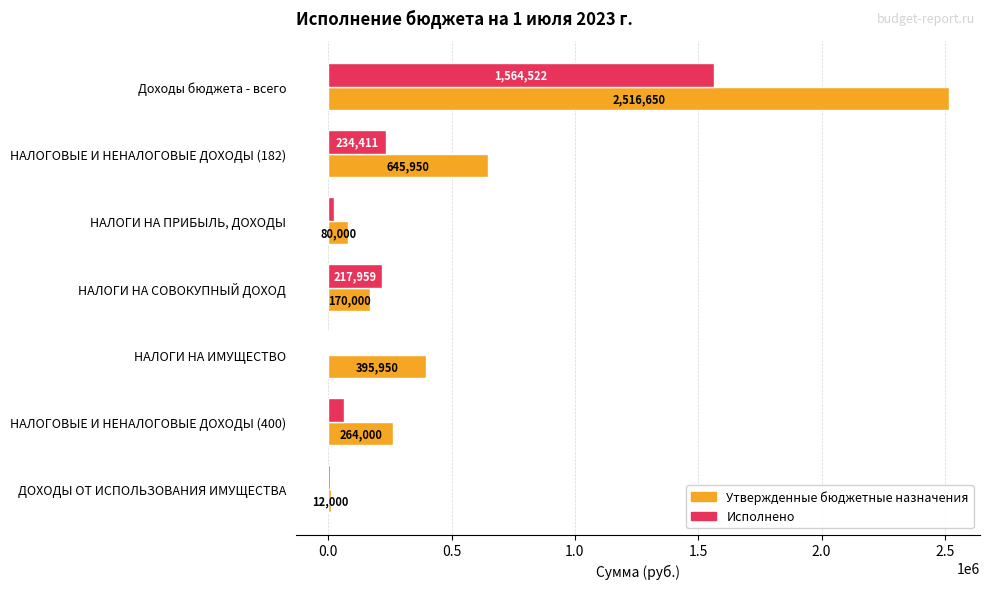

At which category does the chart reach its peak across all series?

Доходы бюджета - всего